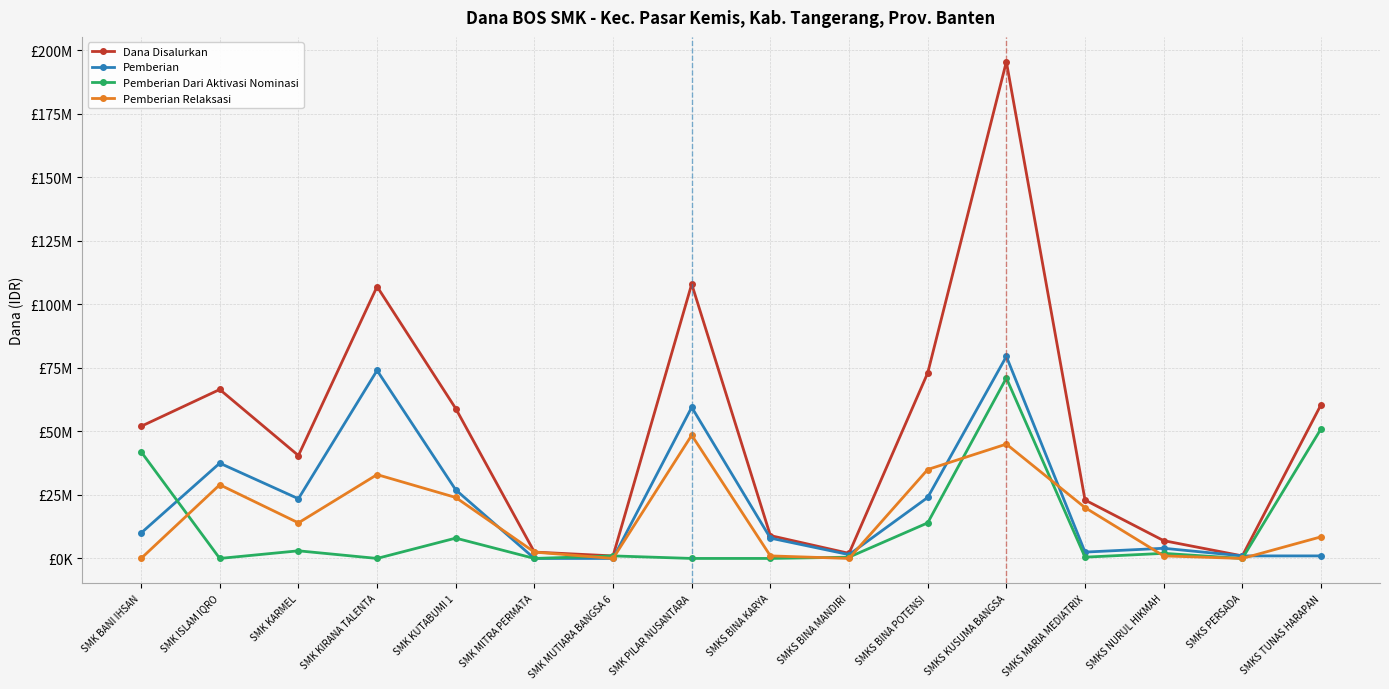

List the labels in order of Pemberian Dari Aktivasi Nominasi value, smallest first.

SMK ISLAM IQRO, SMK KIRANA TALENTA, SMK MITRA PERMATA, SMK PILAR NUSANTARA, SMKS BINA KARYA, SMKS PERSADA, SMKS BINA MANDIRI, SMKS MARIA MEDIATRIX, SMK MUTIARA BANGSA 6, SMKS NURUL HIKMAH, SMK KARMEL, SMK KUTABUMI 1, SMKS BINA POTENSI, SMK BANI IHSAN, SMKS TUNAS HARAPAN, SMKS KUSUMA BANGSA